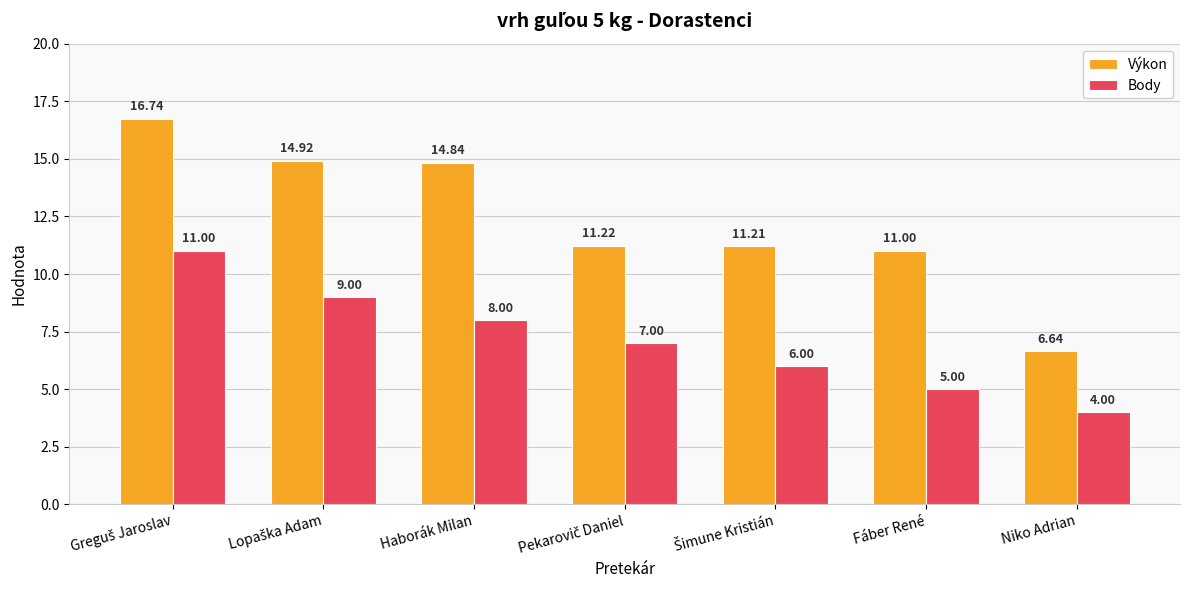

Which series has the largest range (max minus min)?

Výkon